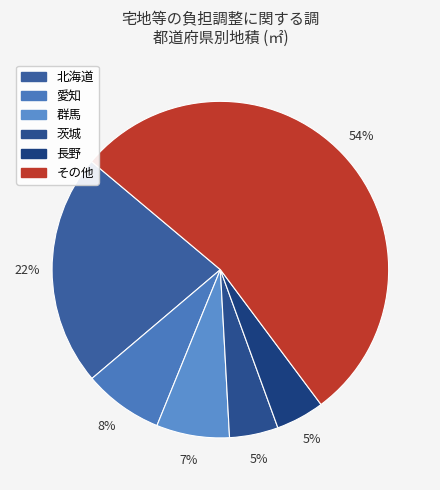

How many slices are in this pie chart?

6